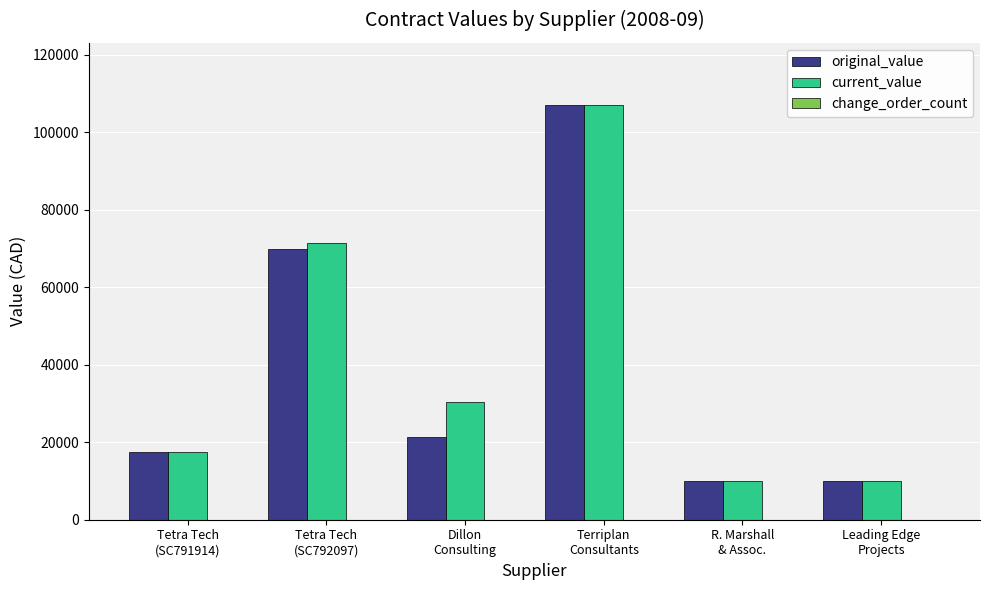

Count the number of categories in the chart.

6